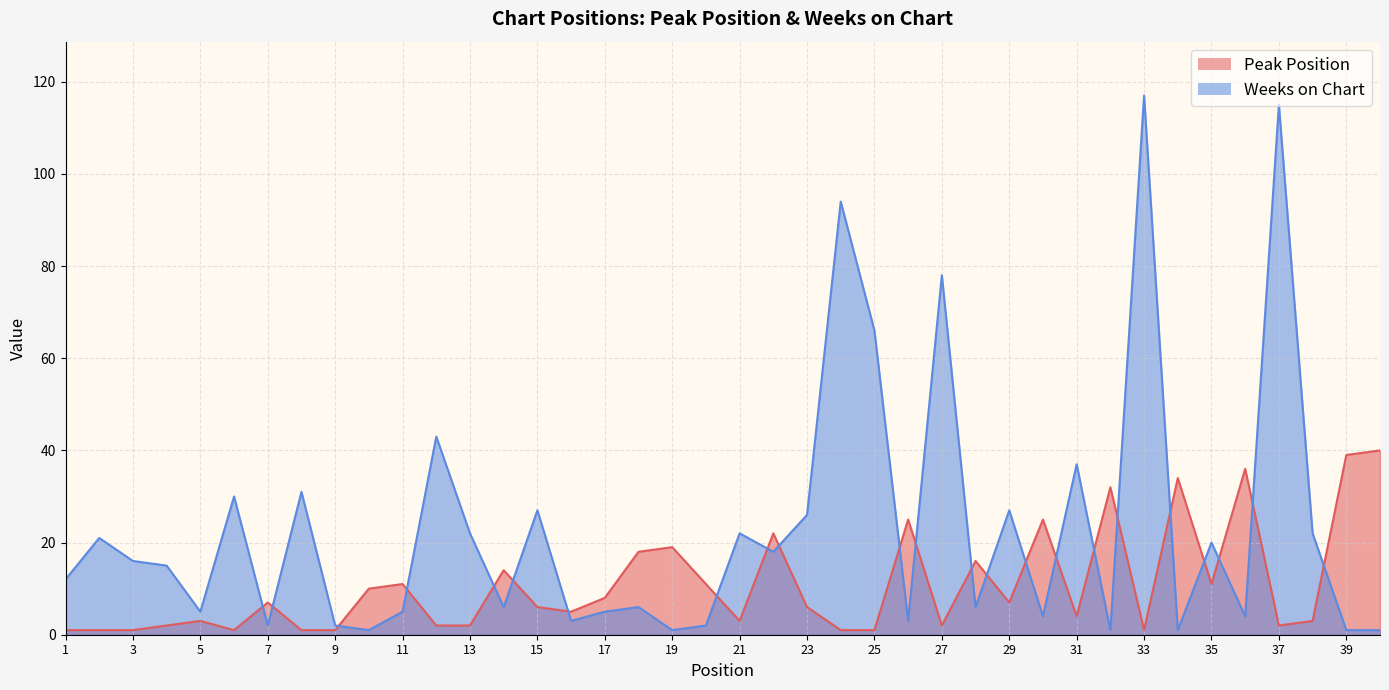

Reading right to left, extract all data points from this chart.

Peak Position: 40	39	3	2	36	11	34	1	32	4	25	7	16	2	25	1	1	6	22	3	11	19	18	8	5	6	14	2	2	11	10	1	1	7	1	3	2	1	1	1
Weeks on Chart: 1	1	22	115	4	20	1	117	1	37	4	27	6	78	3	66	94	26	18	22	2	1	6	5	3	27	6	22	43	5	1	2	31	2	30	5	15	16	21	12